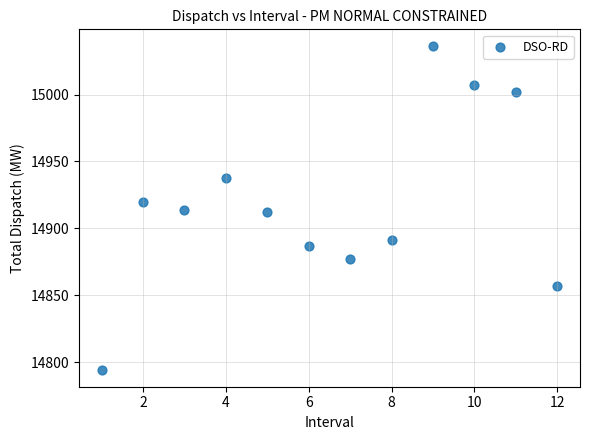

What is the range of Y values (max minus min)?

242.8